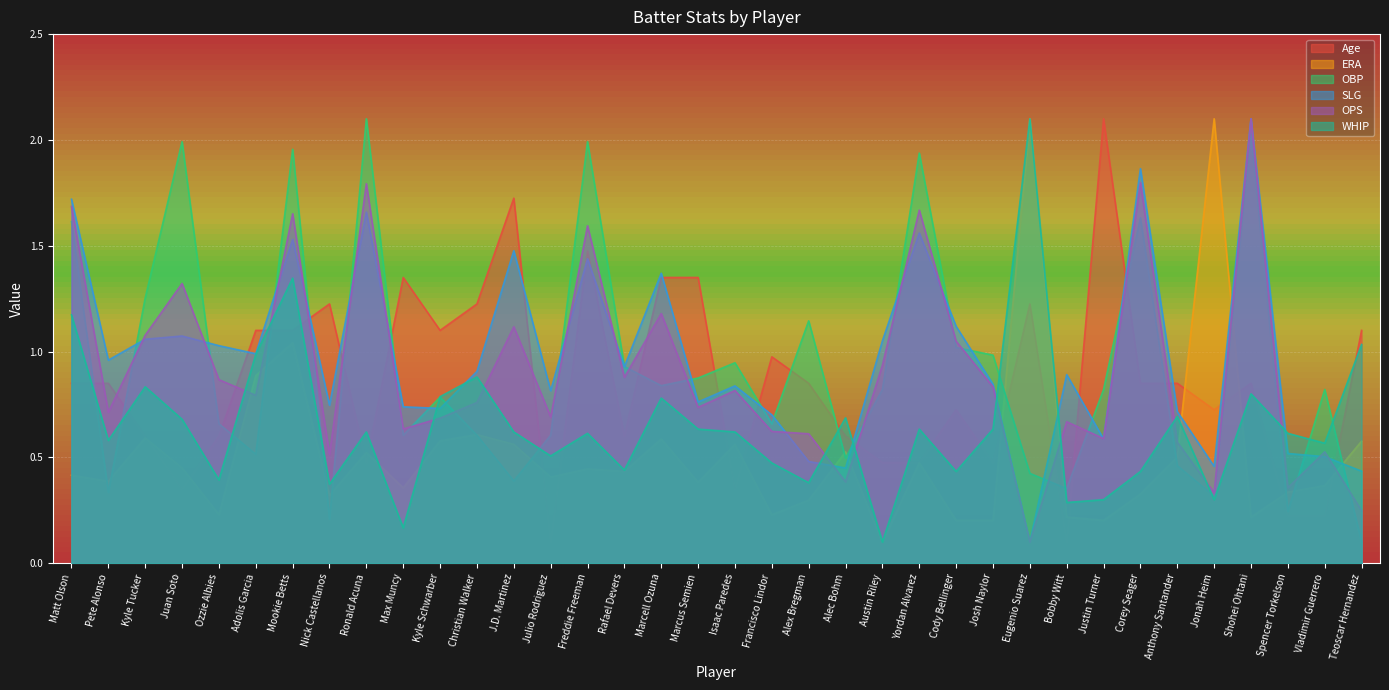

What position from the right is J.D. Martinez?

24